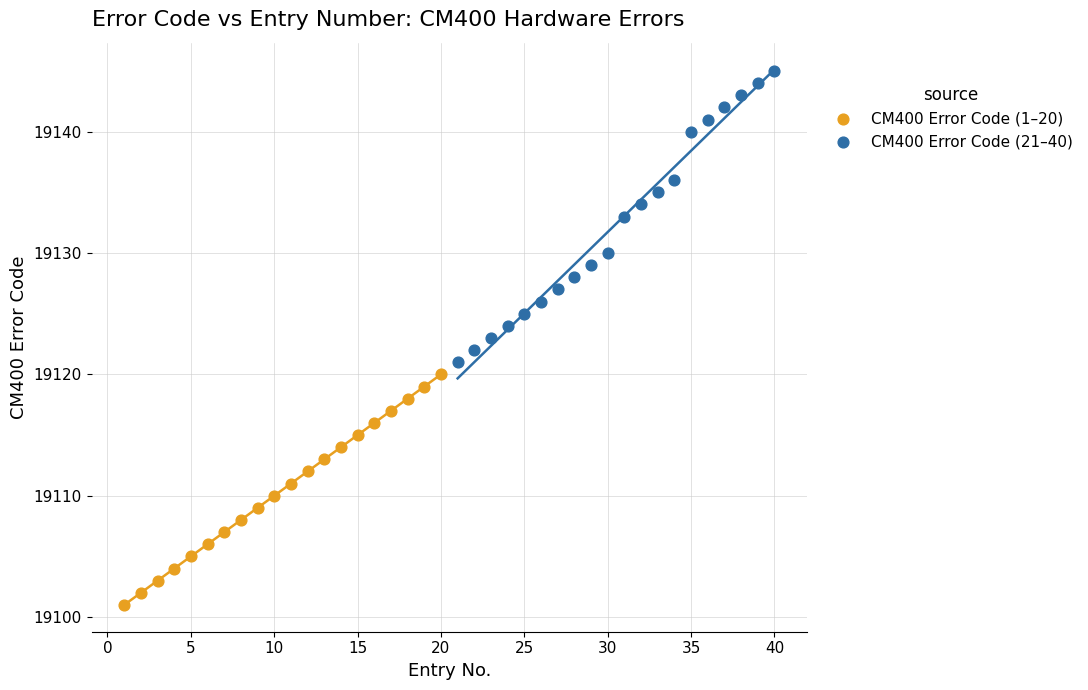

Which series reaches the maximum Y coordinate?

CM400 Error Code (21–40)